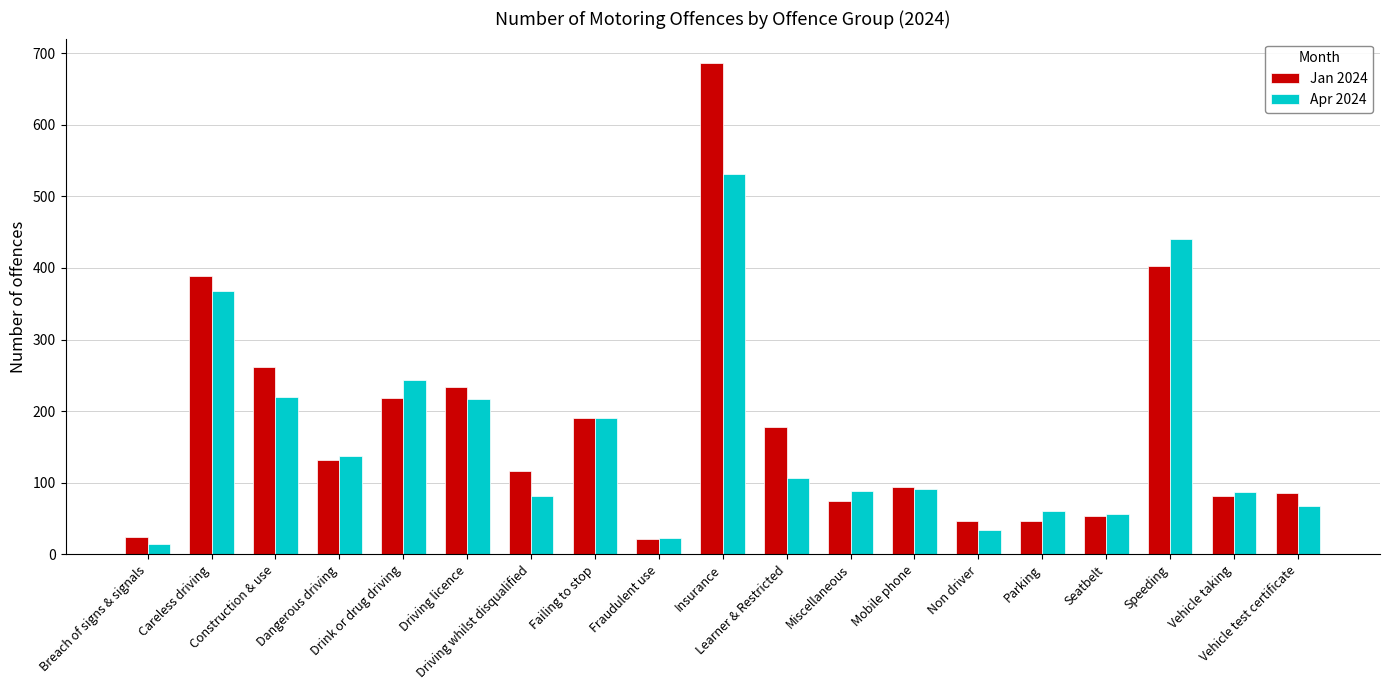

What is the total value across all series at Miscellaneous?

163